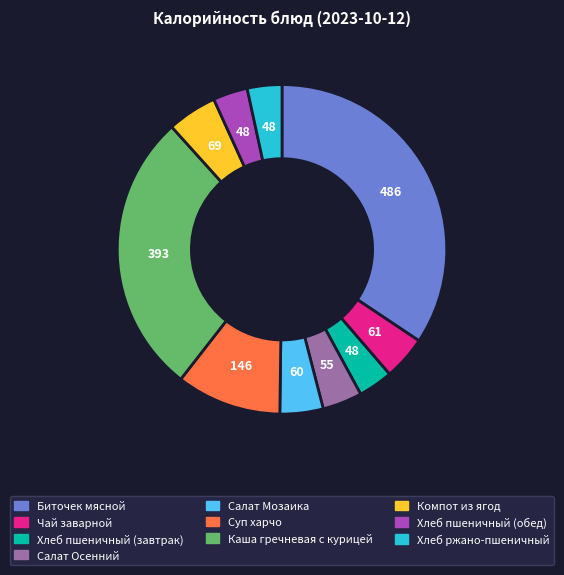

Do Чай заварной and Каша гречневая с курицей together represent more than half of the pie?

No